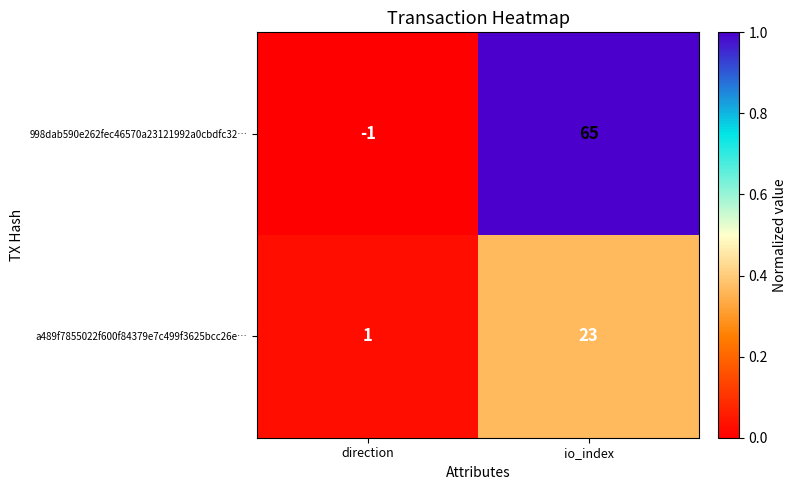

Rank the categories by 998dab590e262fec46570a23121992a0cbdfc32… value from lowest to highest.

direction, io_index